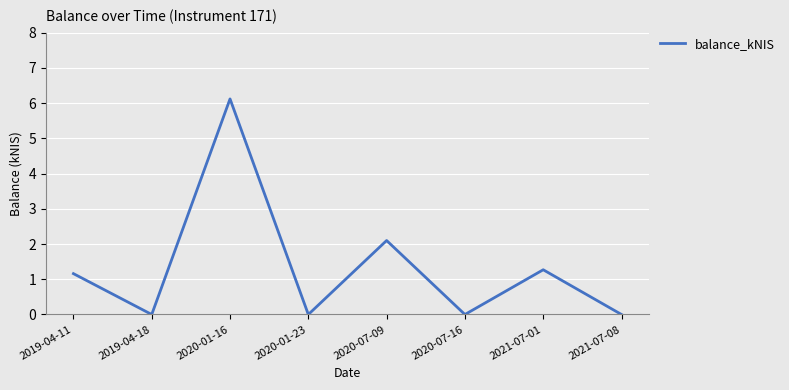

How many interior local valleys (lower than both neighbors) does the data have?

3